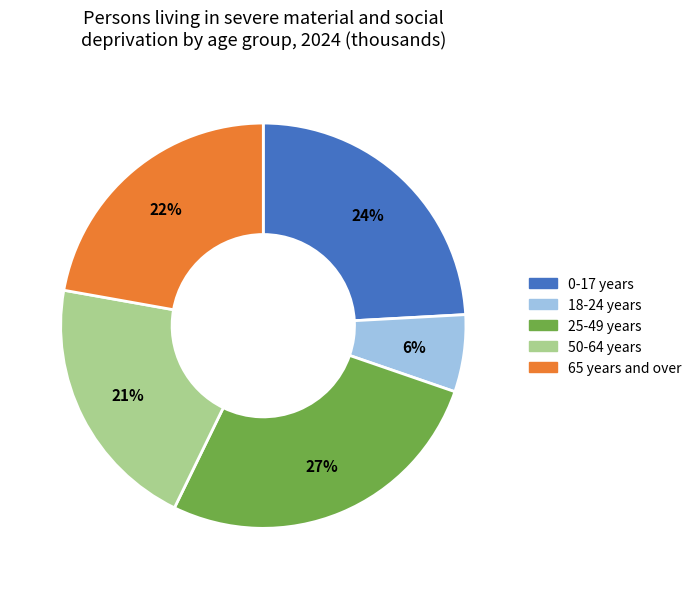

Does any single category account for the majority?

No